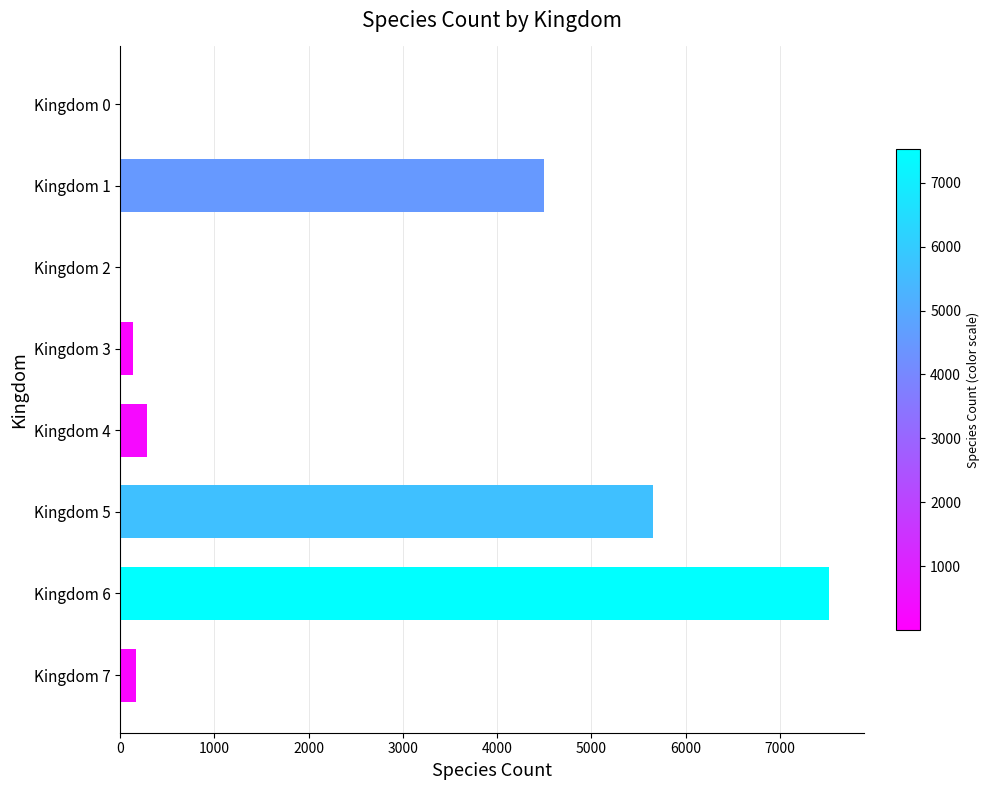

How many data points does each series have?

8